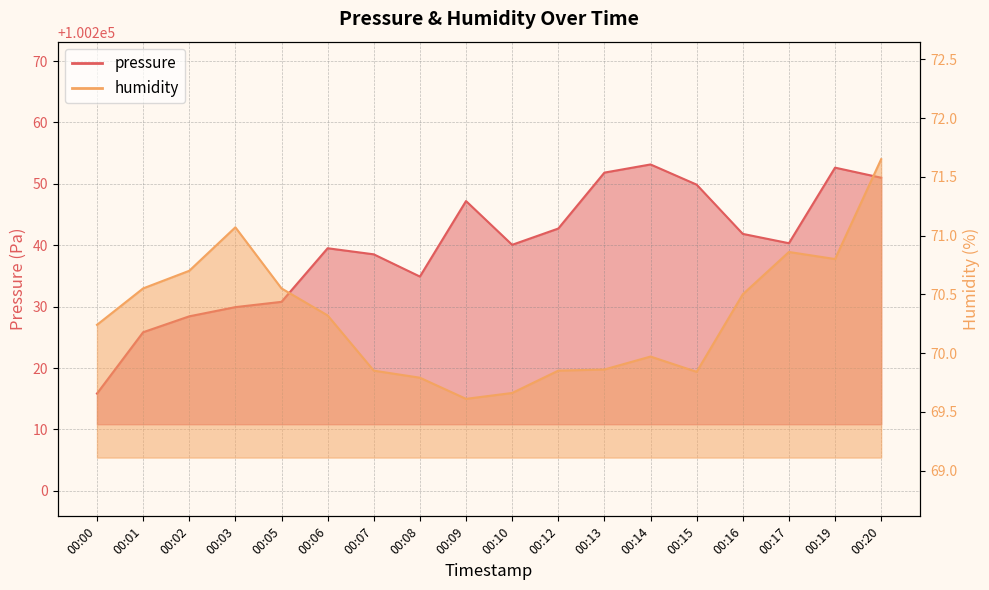

How many series are shown in this chart?

2